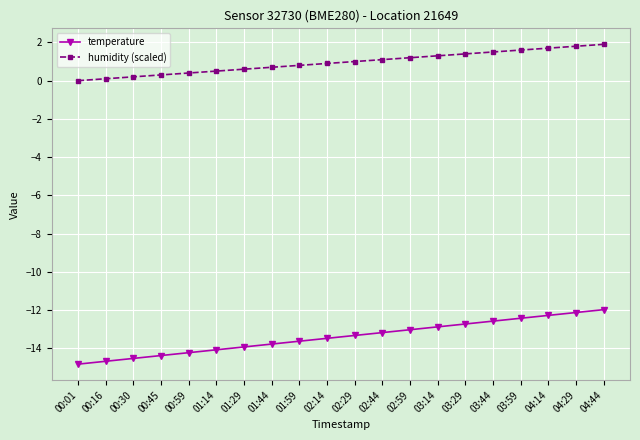

Does the chart display data point markers on the line(s)?

Yes